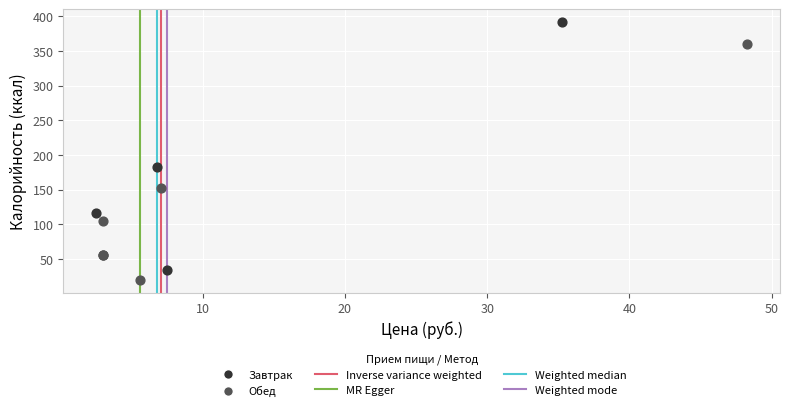

Which series reaches the maximum Y coordinate?

Завтрак